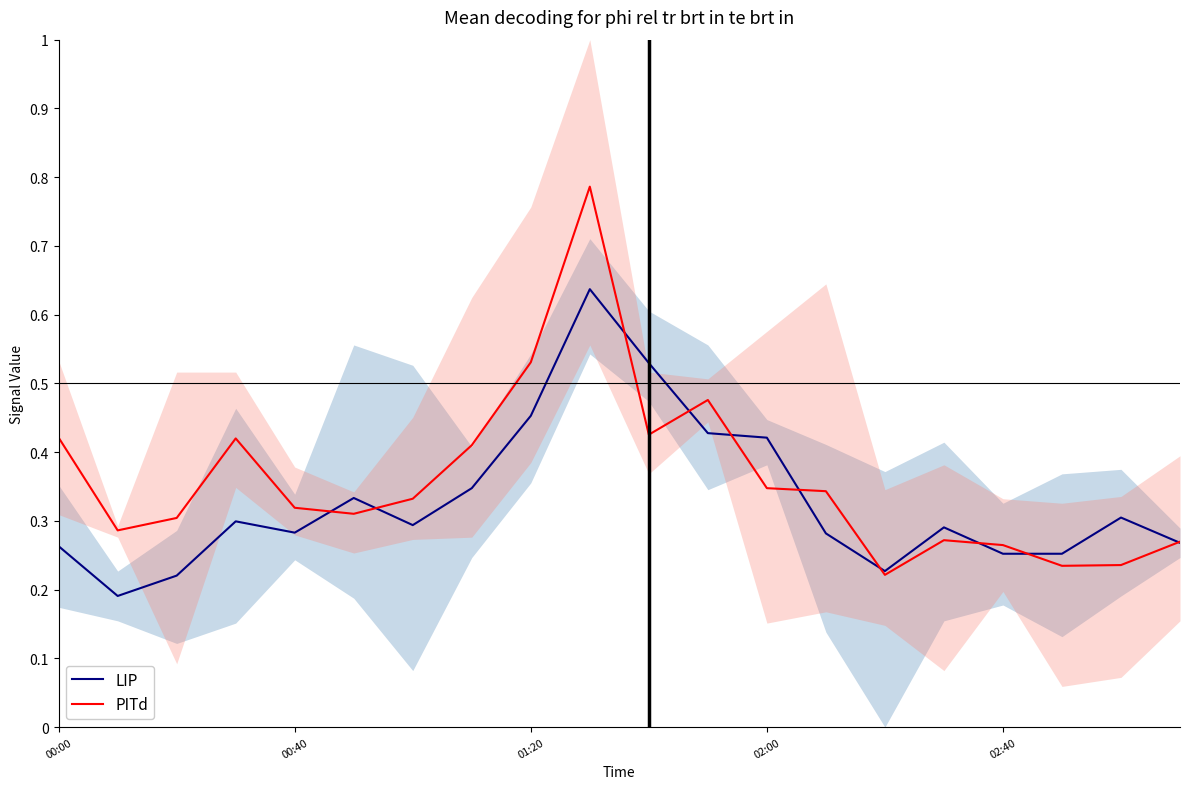

What is the greatest value displayed?

0.8